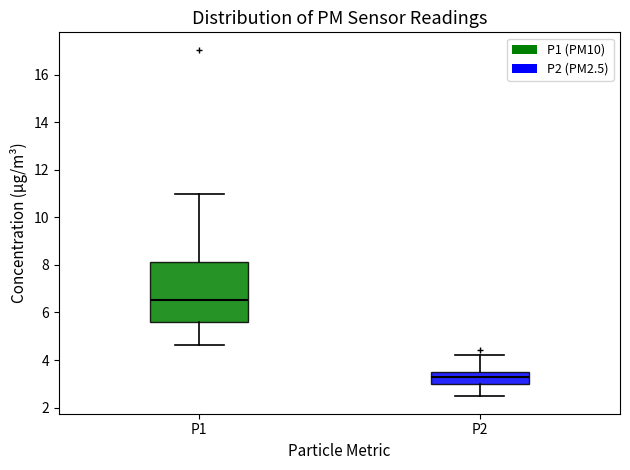

Comparing the boxes themselves (not the whiskers), which one is the tallest?

P1